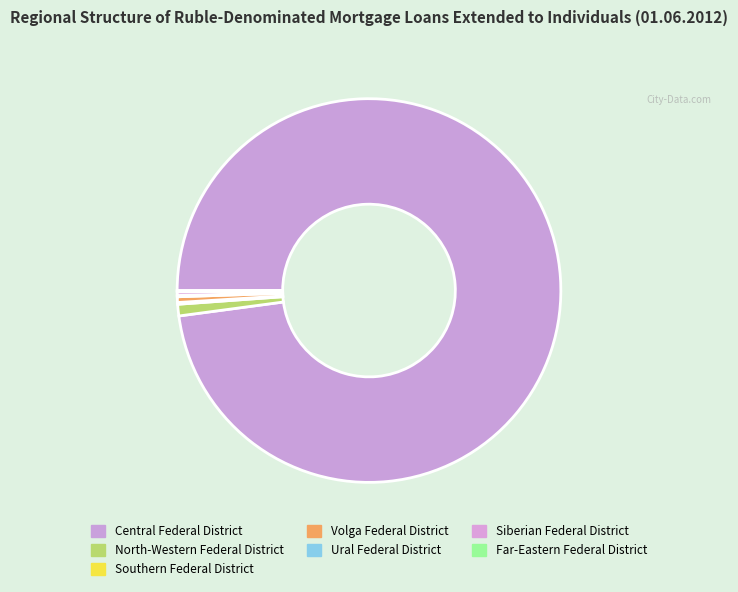

Combined, do North-Western Federal District and Southern Federal District account for over 50%?

No